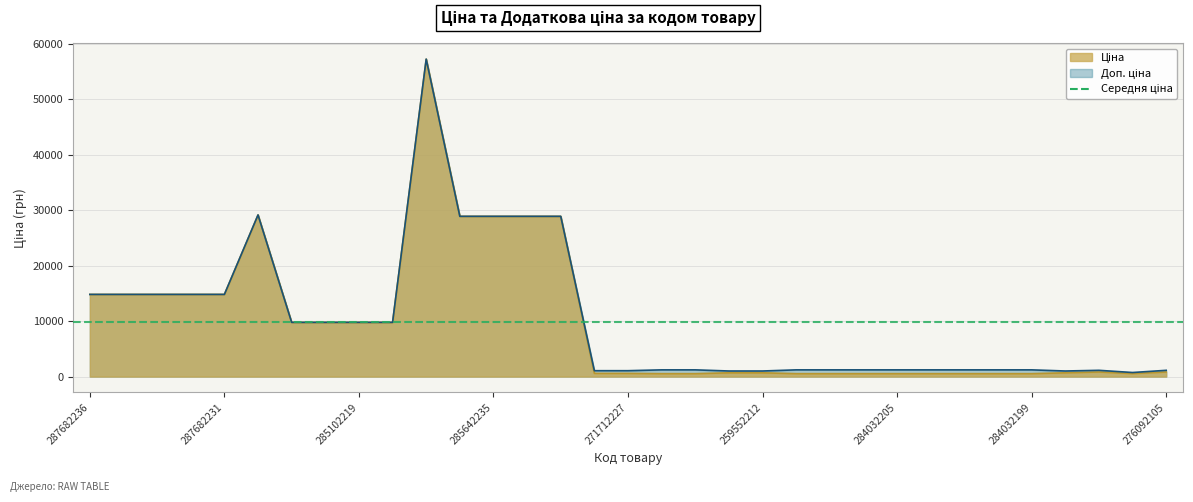

How many lines are shown in the chart?

2